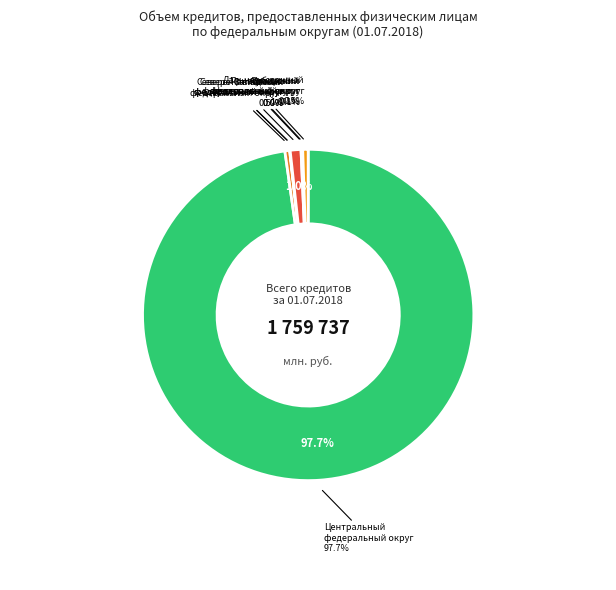

Combined, do Дальневосточный
федеральный округ and Центральный
федеральный округ account for over 50%?

Yes